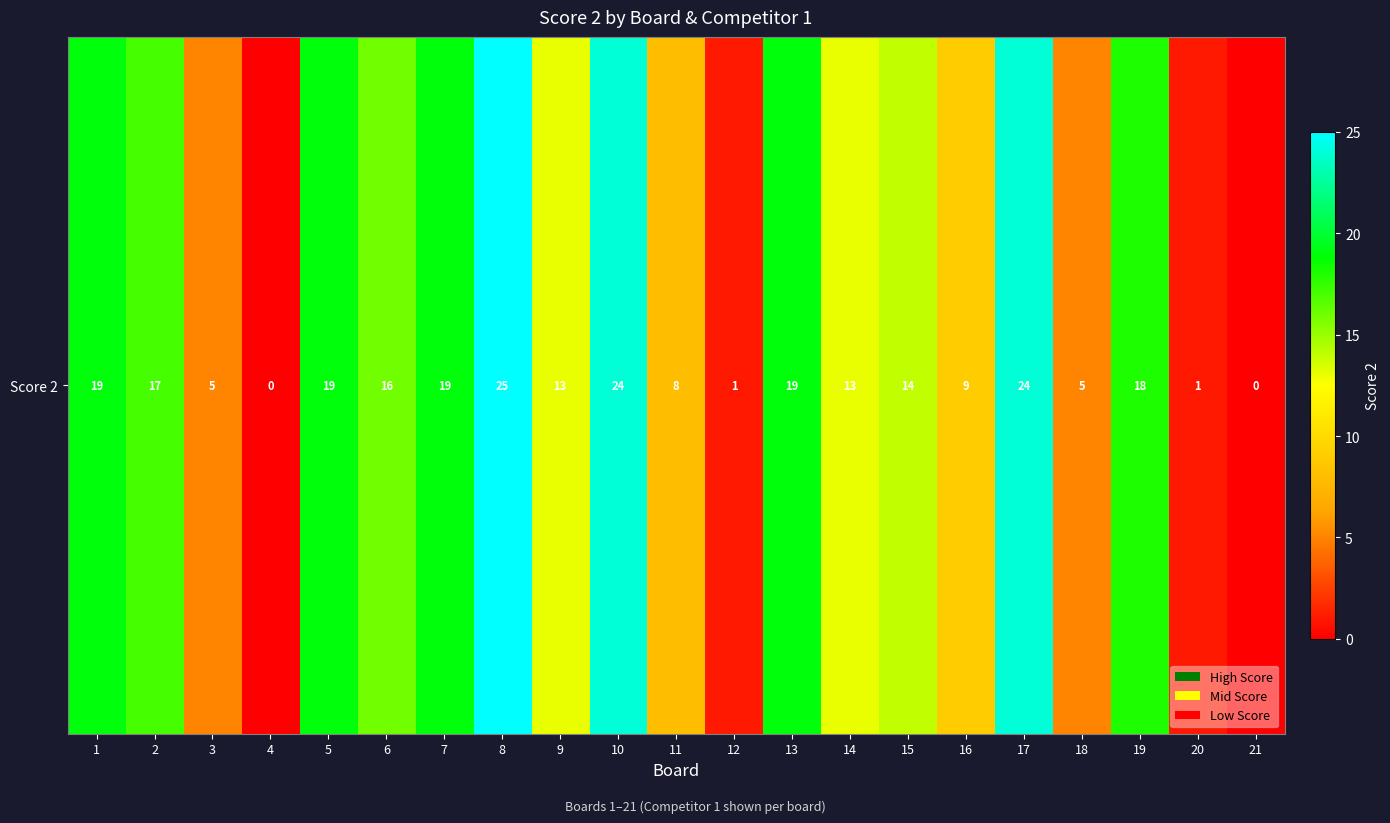

At which category does the chart reach its peak across all series?

8